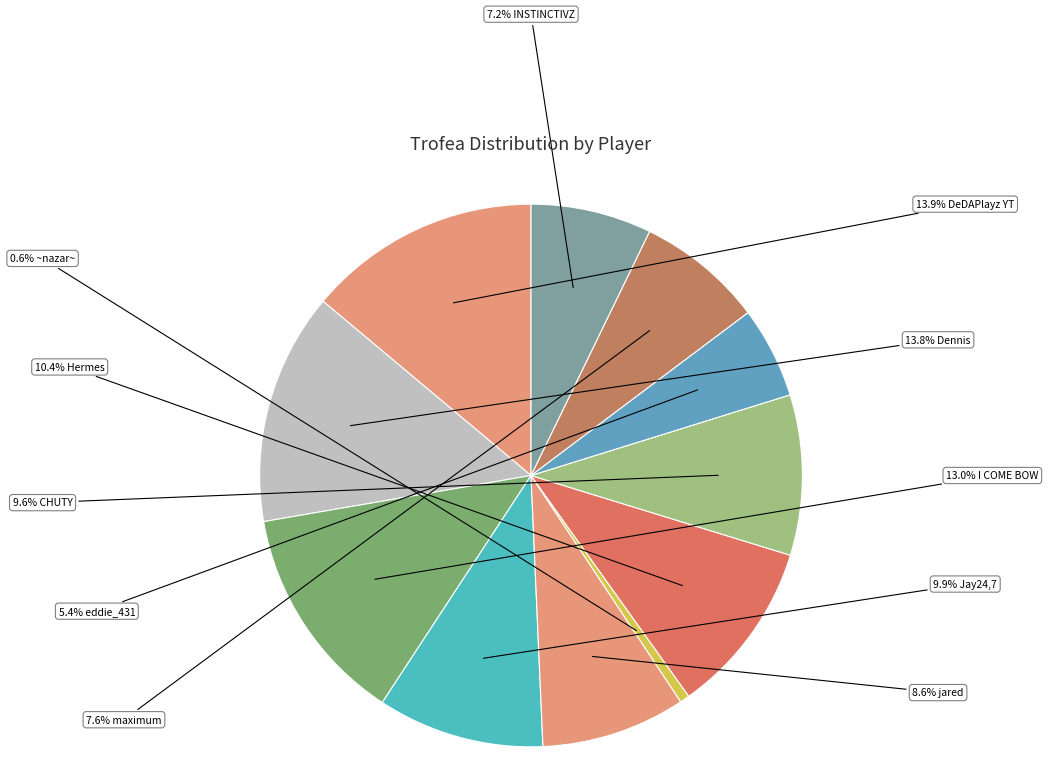

Count the number of slices in the pie.

11